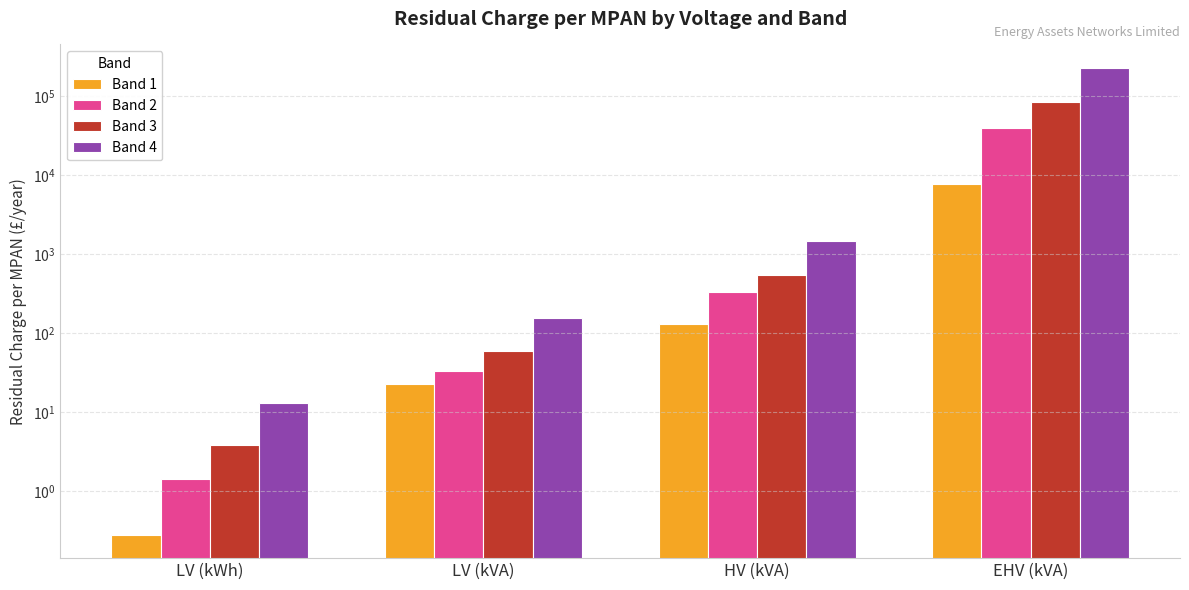

How many data points in Band 3 are less than 544?

2